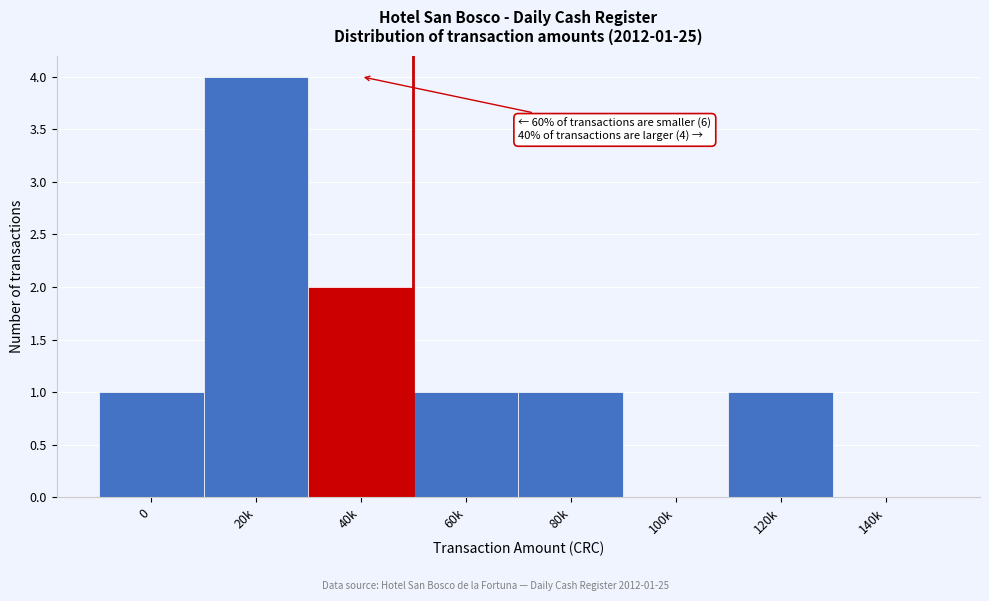

Reading left to right, list all the values displayed in this chart.

0=1	20k=4	40k=2	60k=1	80k=1	100k=0	120k=1	140k=0